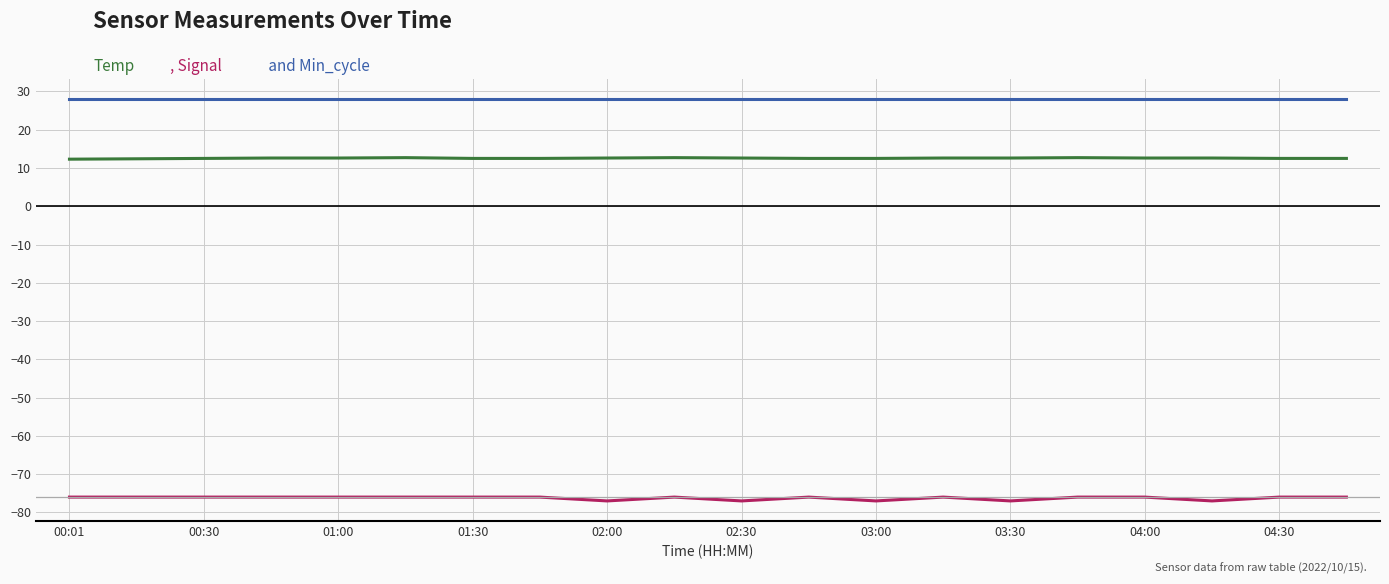

What is the greatest value displayed?

28.0